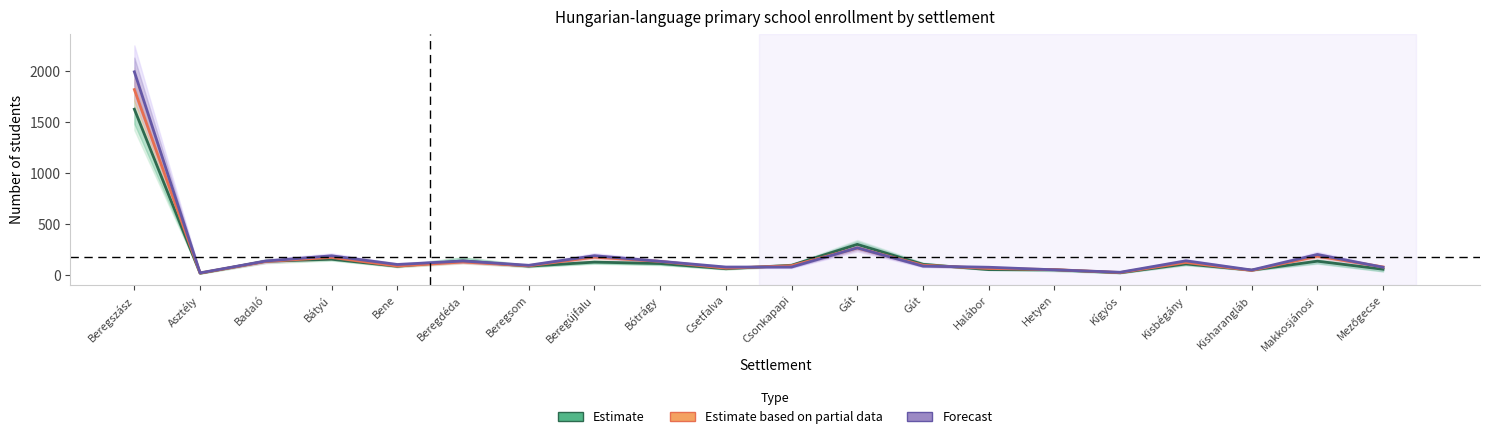

Where is the first local maximum for Estimate based on partial data?

Bátyú